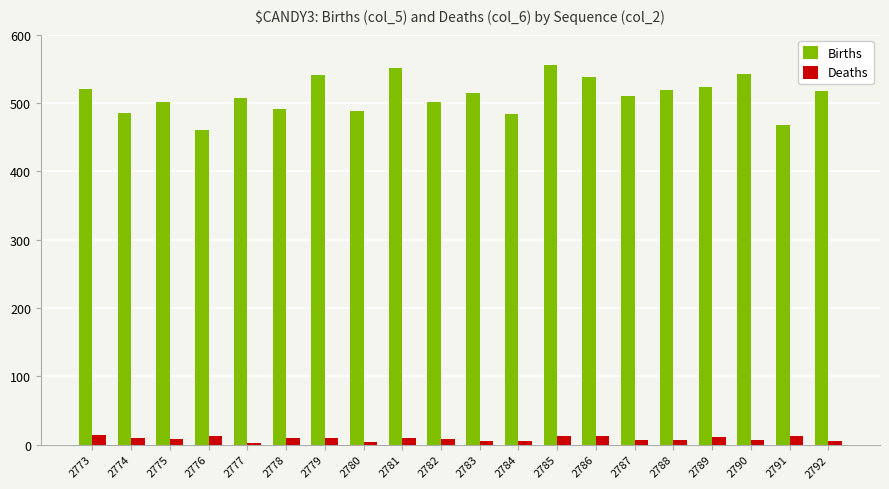

What are all the series names shown in the legend?

Births, Deaths